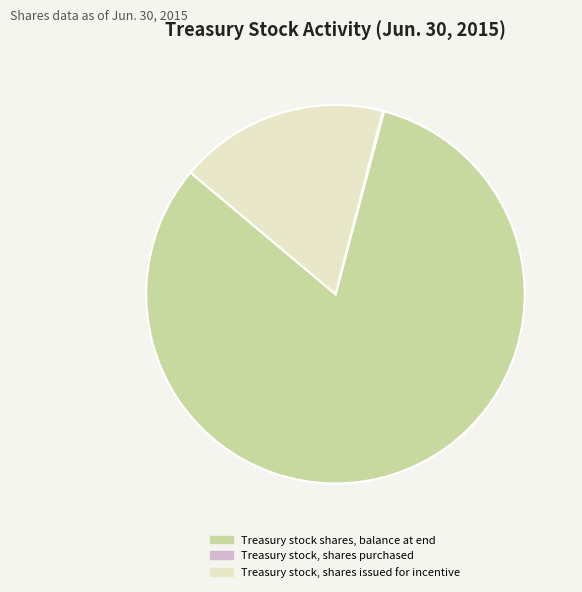

True or false: Treasury stock, shares issued for incentive accounts for 24% of the total.

False